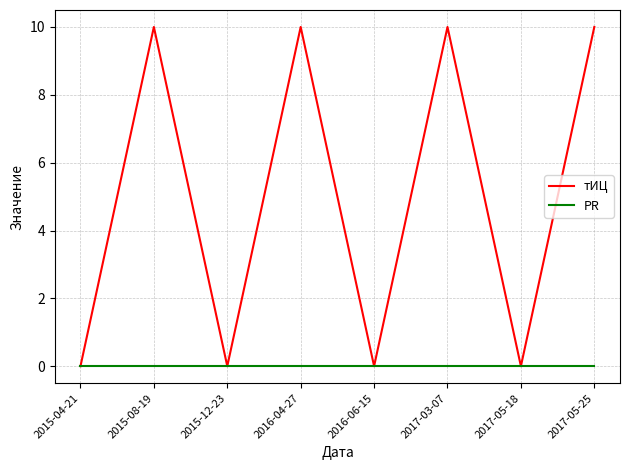

Rank the series at 2017-03-07 from highest to lowest value.

тИЦ, PR